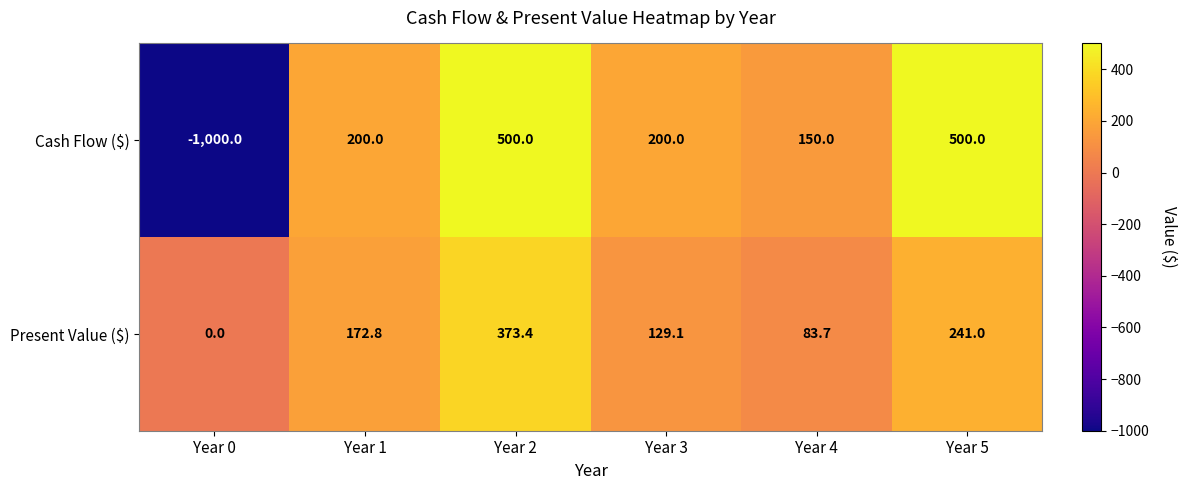

Where is Cash Flow ($) nearest to the value -250?

Year 4